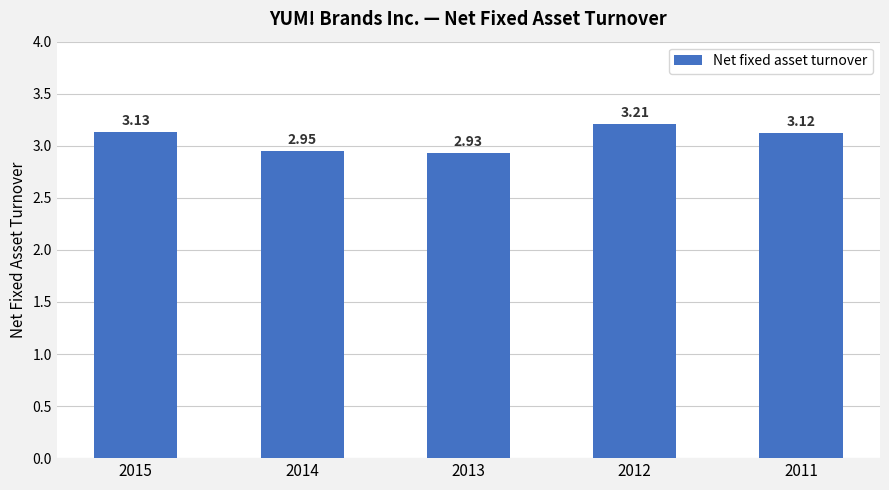

What is the maximum value shown in the chart?

3.2